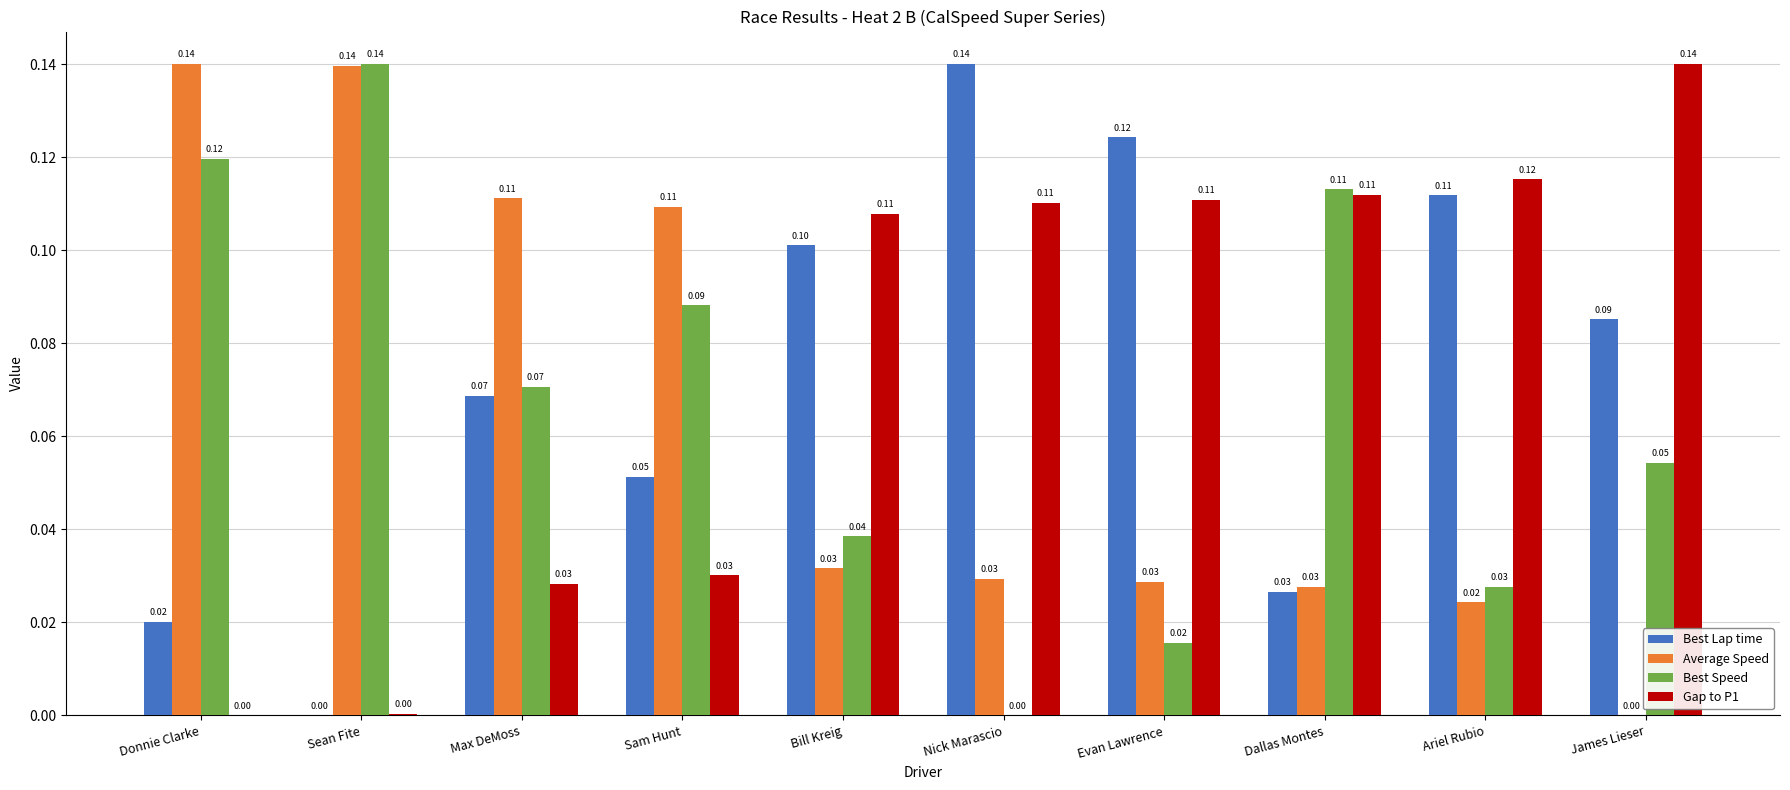

What is the total value across all series at Max DeMoss?

0.3